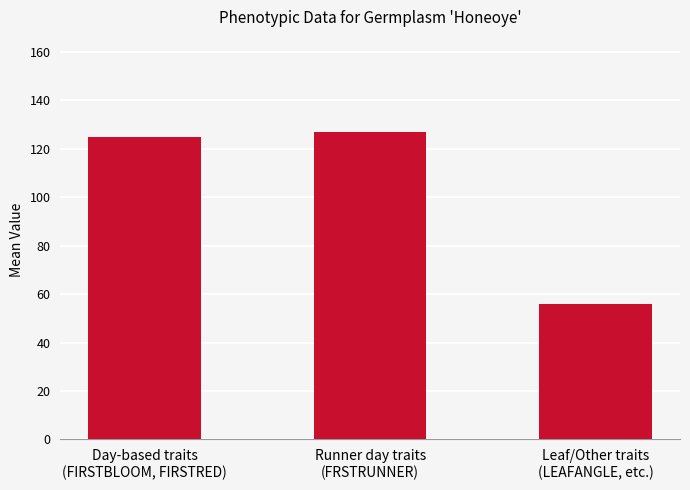

What is the value of the 3rd bar from the left?

56